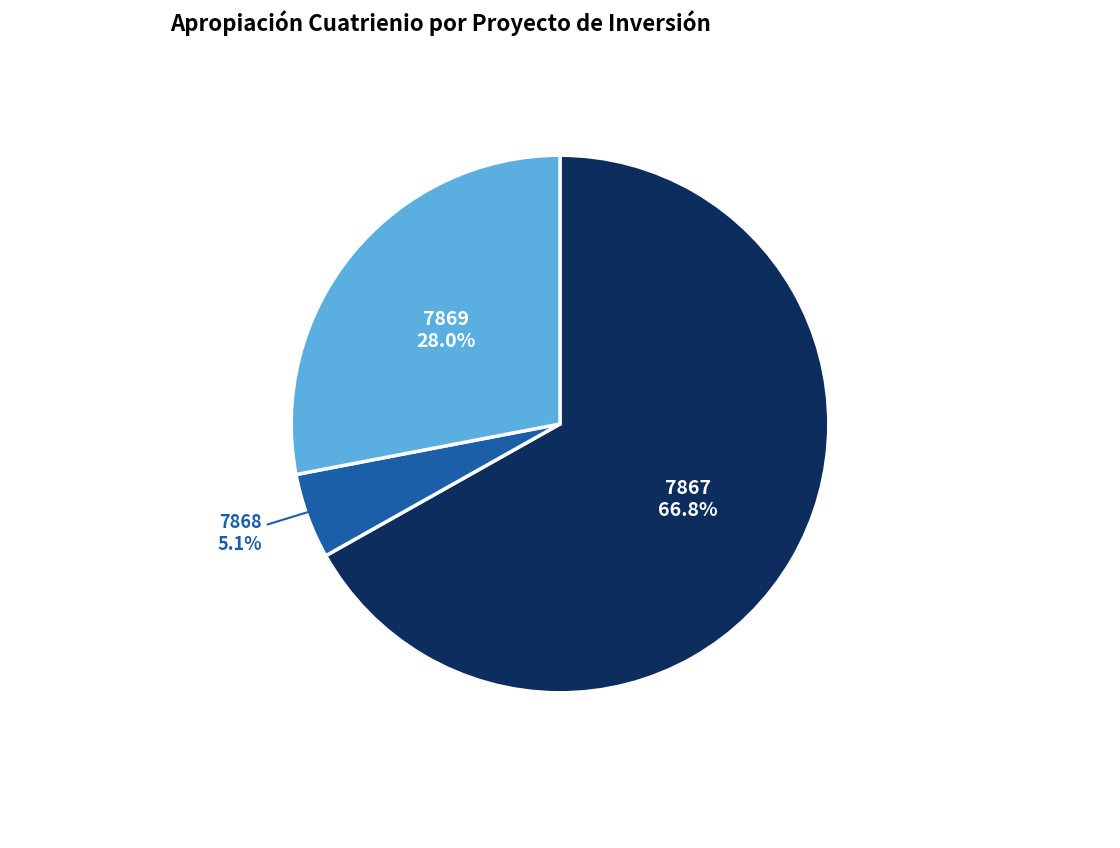

Does 7868 represent more than half of the total?

No